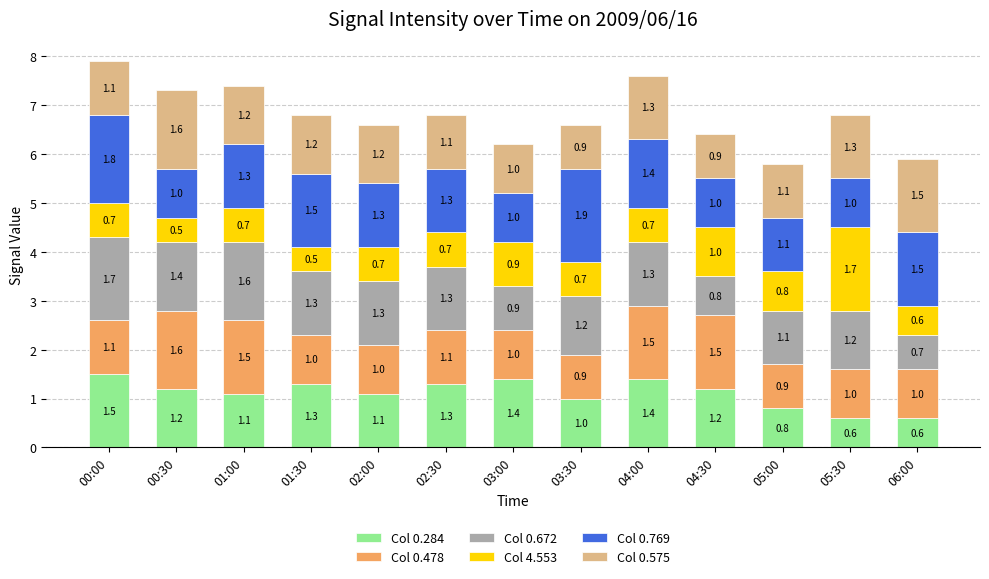

At which category is the sum across all series the highest?

00:00